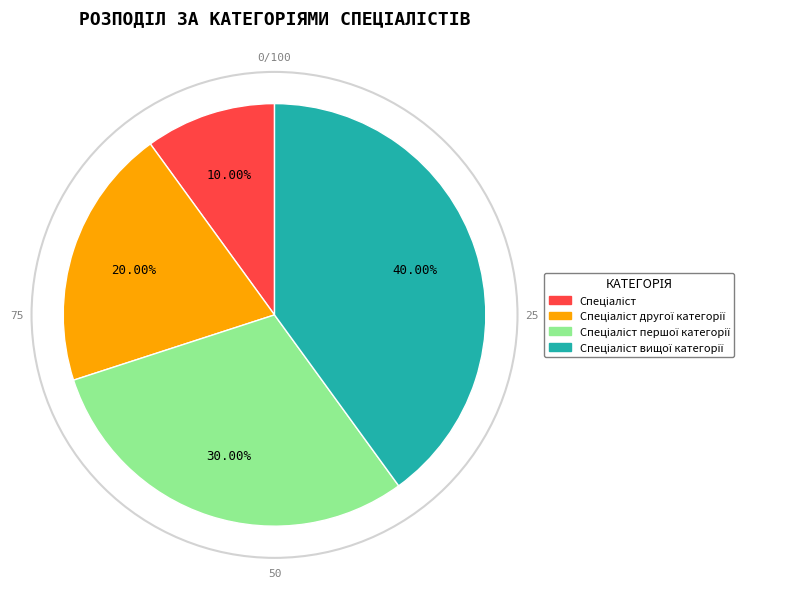

Is there a majority slice in this chart?

No